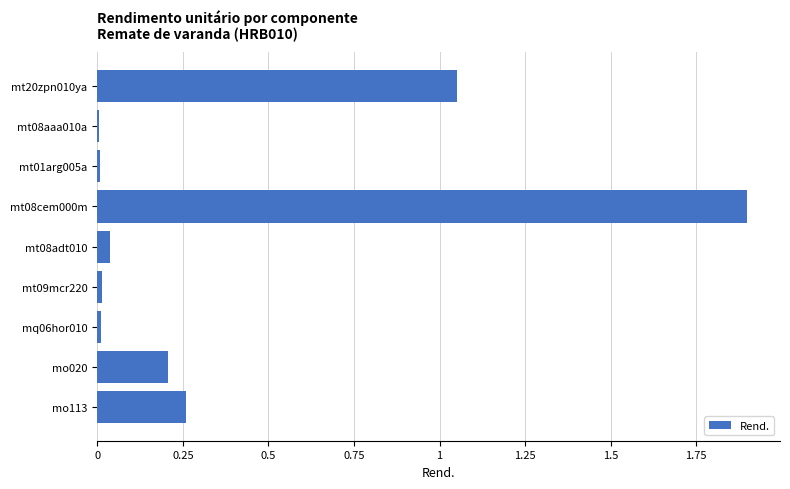

Which category has the highest value across all series?

mt08cem000m